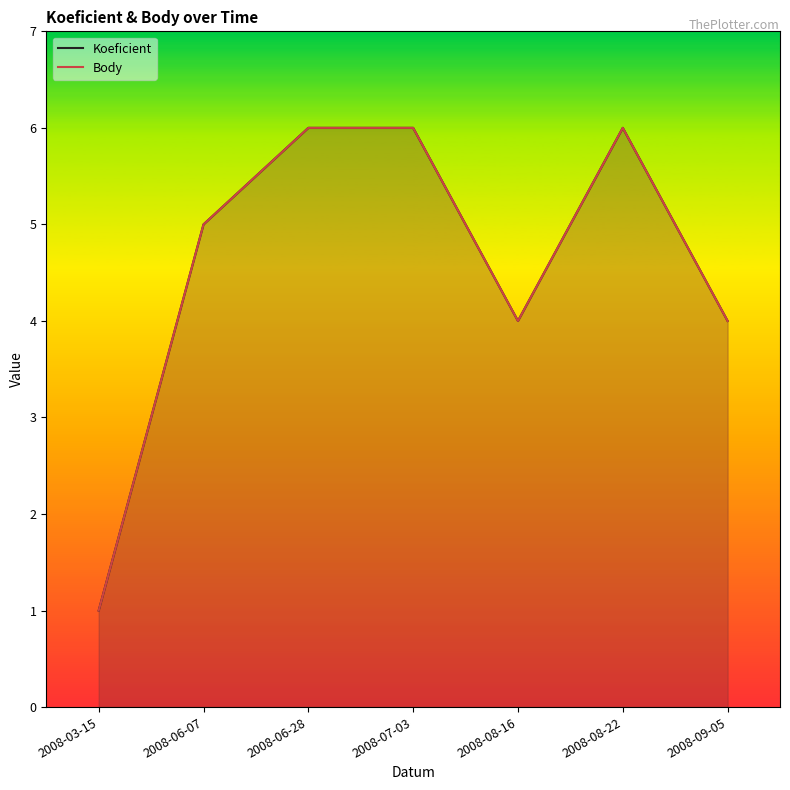

True or false: Body and Koeficient intersect in this chart.

False